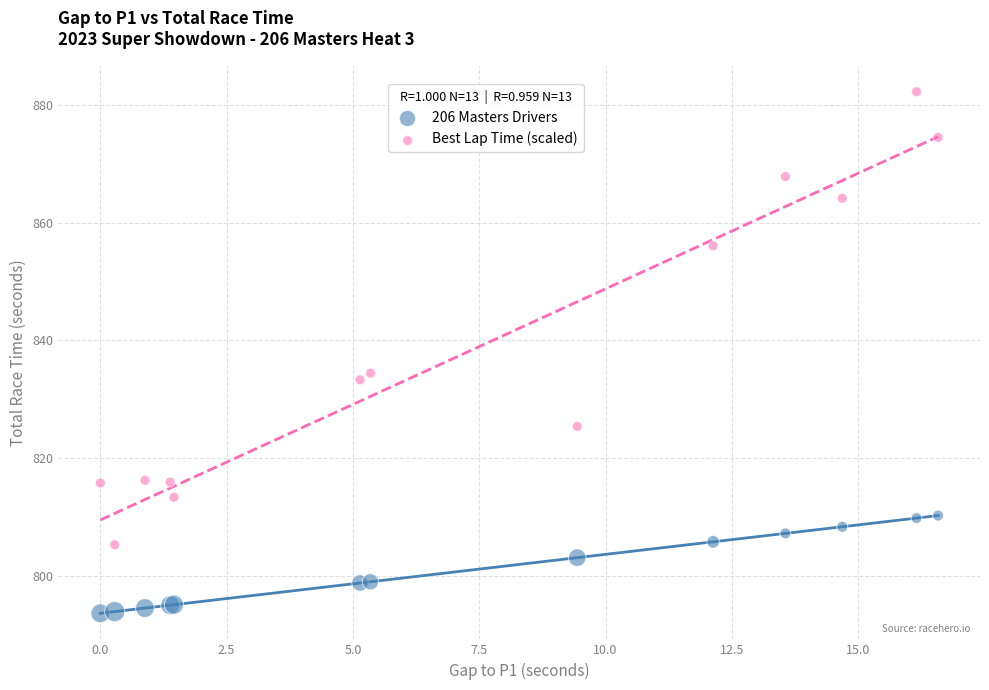

Which series contains the lowest Y value?

206 Masters Drivers